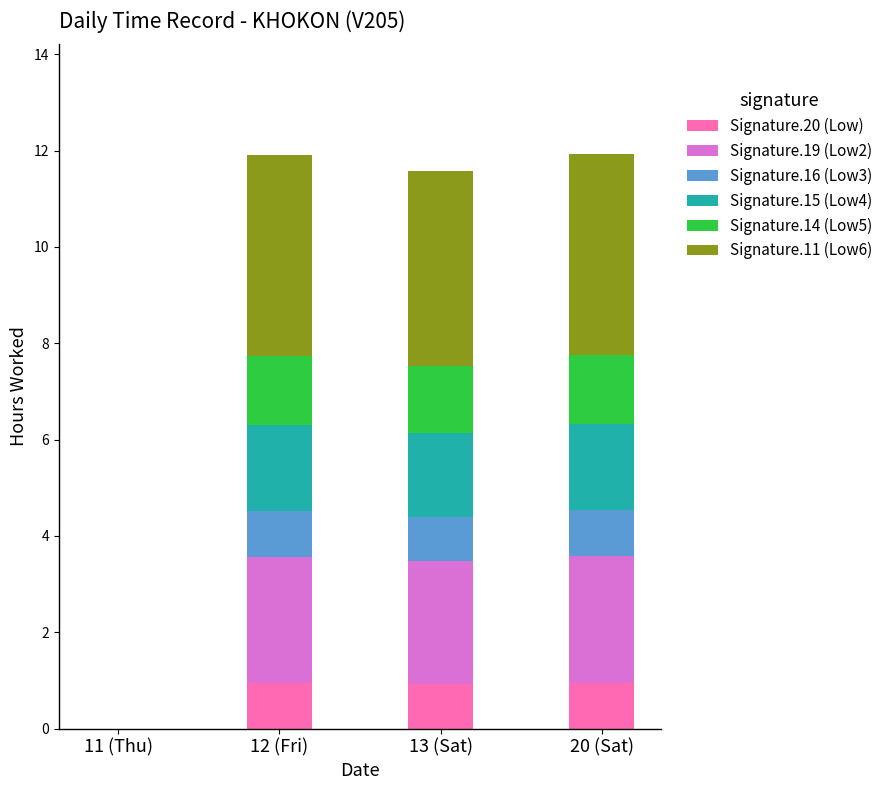

What is the total value across all series at 20 (Sat)?

11.9